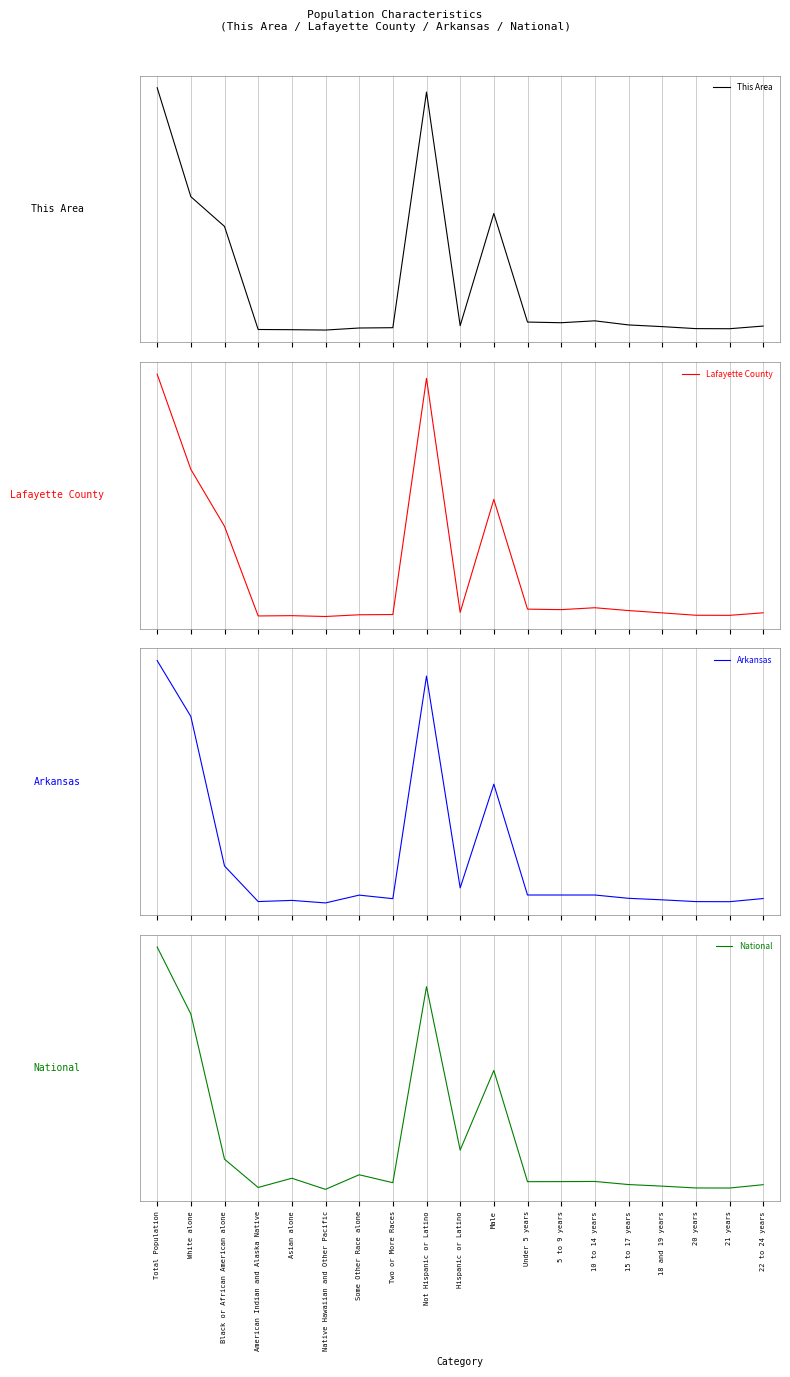

What position from the left is American Indian and Alaska Native?

4